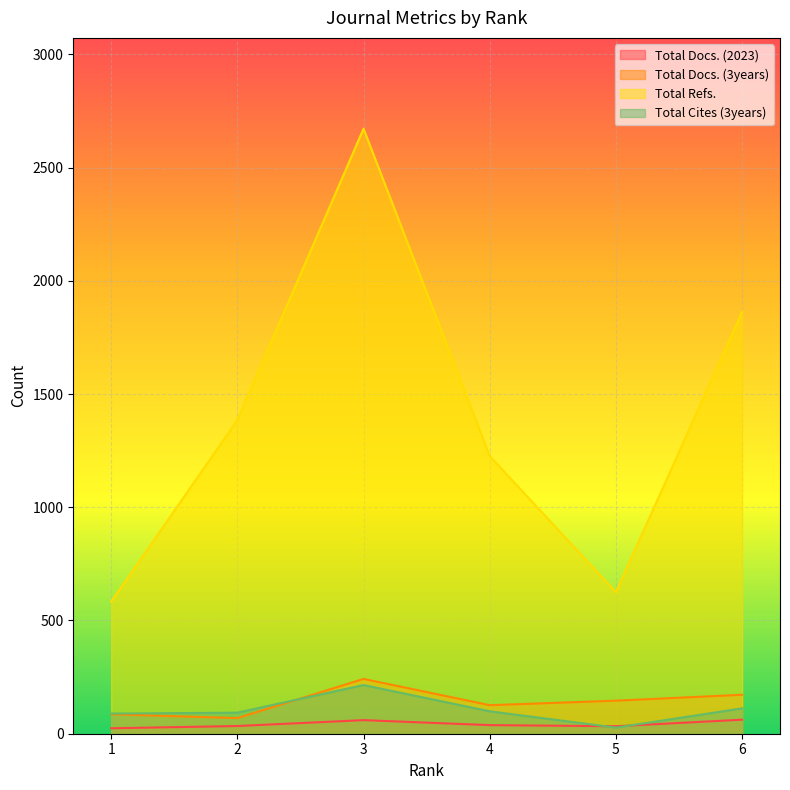

Rank the series at 5 from highest to lowest value.

Total Refs., Total Docs. (3years), Total Docs. (2023), Total Cites (3years)